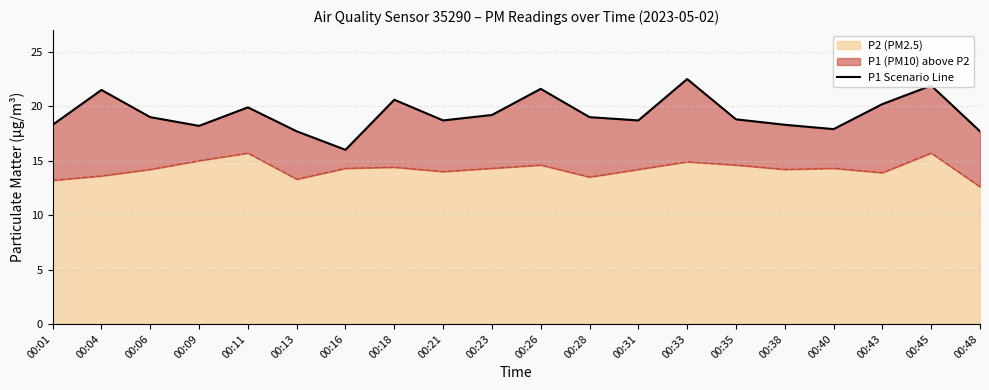

Is it true that P2 (PM2.5) equals 24.7 at 00:23?

False